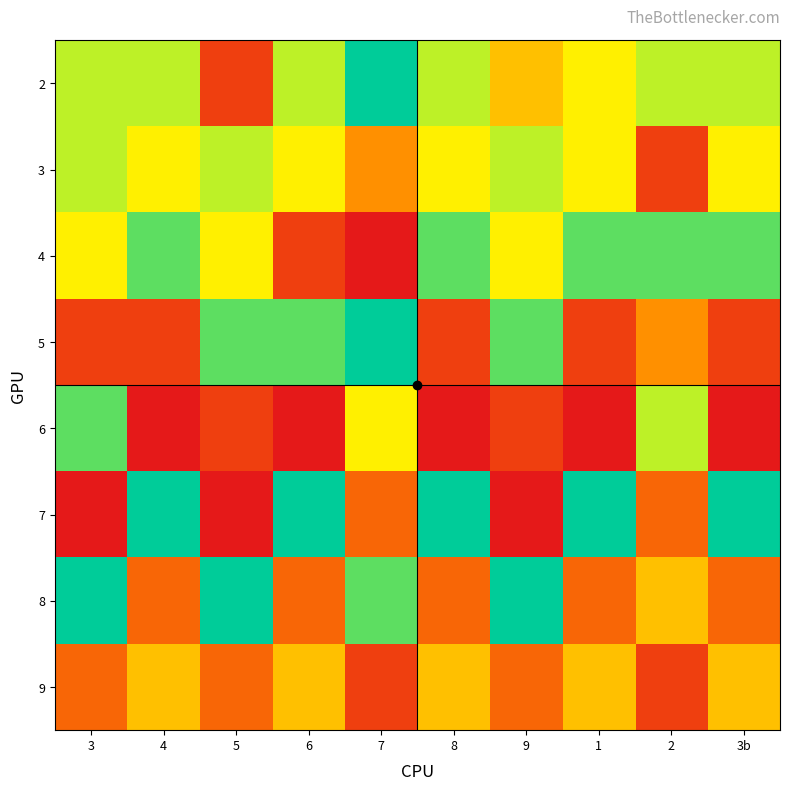

Reading left to right, list all the values displayed in this chart.

2: 3=7	4=7	5=2	6=7	7=9	8=7	9=5	1=6	2=7	3b=7
3: 3=7	4=6	5=7	6=6	7=4	8=6	9=7	1=6	2=2	3b=6
4: 3=6	4=8	5=6	6=2	7=1	8=8	9=6	1=8	2=8	3b=8
5: 3=2	4=2	5=8	6=8	7=9	8=2	9=8	1=2	2=4	3b=2
6: 3=8	4=1	5=2	6=1	7=6	8=1	9=2	1=1	2=7	3b=1
7: 3=1	4=9	5=1	6=9	7=3	8=9	9=1	1=9	2=3	3b=9
8: 3=9	4=3	5=9	6=3	7=8	8=3	9=9	1=3	2=5	3b=3
9: 3=3	4=5	5=3	6=5	7=2	8=5	9=3	1=5	2=2	3b=5